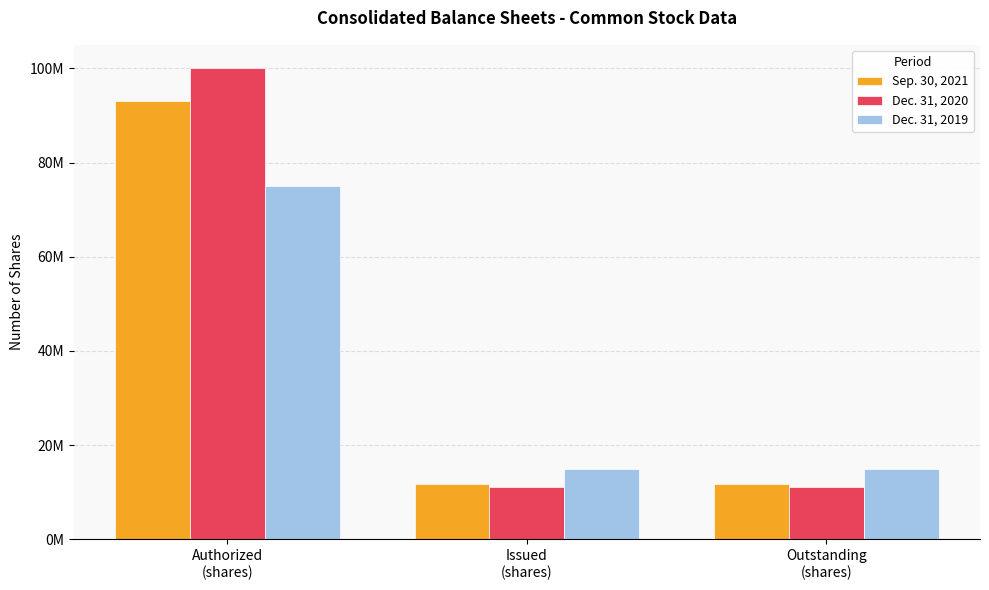

Is the value of Sep. 30, 2021 at Issued
(shares) greater than the value of Dec. 31, 2020 at Issued
(shares)?

Yes